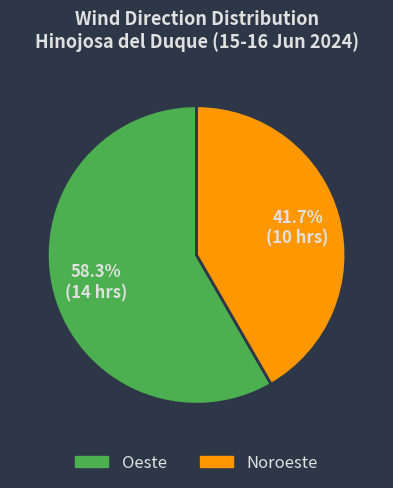

Which slice is the smallest?

Noroeste